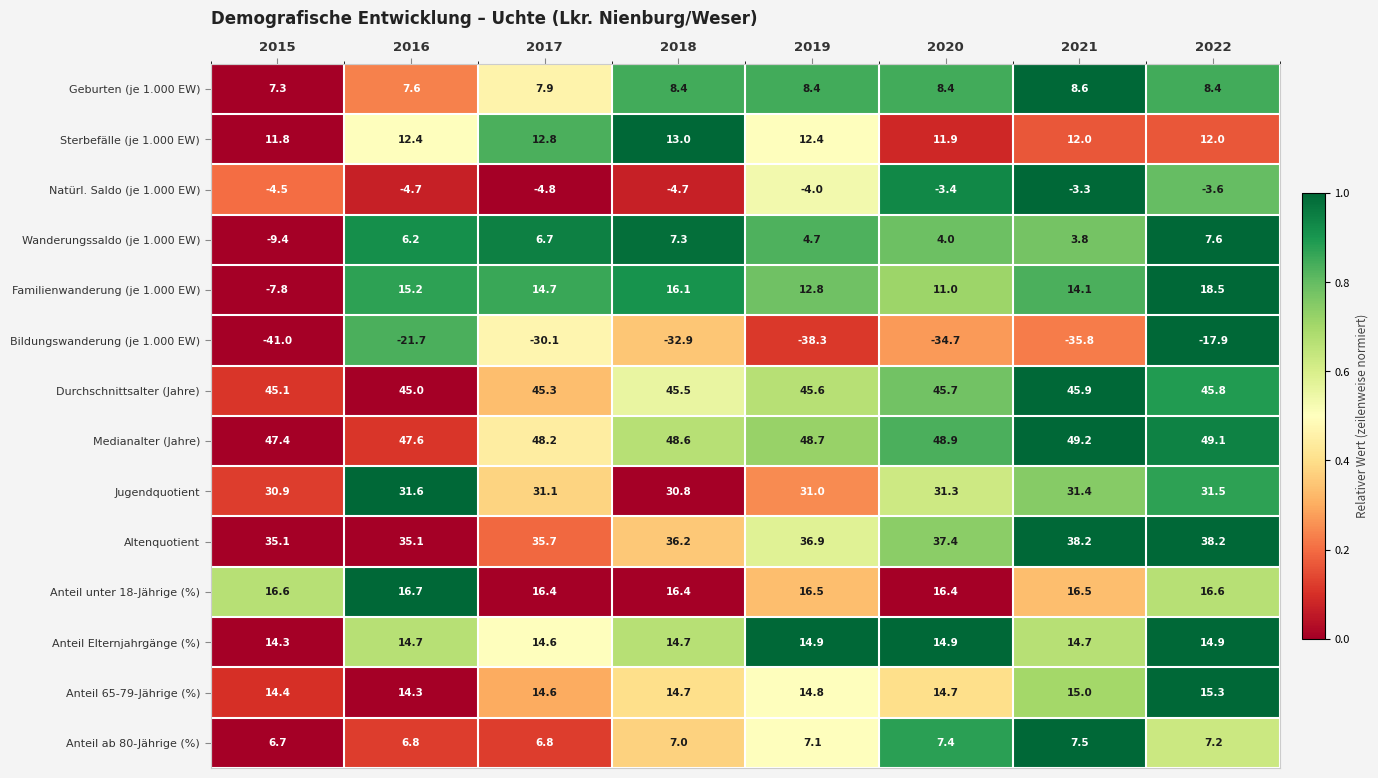

At 2022, list the series in order from largest to smallest.

Medianalter (Jahre), Durchschnittsalter (Jahre), Altenquotient, Jugendquotient, Familienwanderung (je 1.000 EW), Anteil unter 18-Jährige (%), Anteil 65-79-Jährige (%), Anteil Elternjahrgänge (%), Sterbefälle (je 1.000 EW), Geburten (je 1.000 EW), Wanderungssaldo (je 1.000 EW), Anteil ab 80-Jährige (%), Natürl. Saldo (je 1.000 EW), Bildungswanderung (je 1.000 EW)